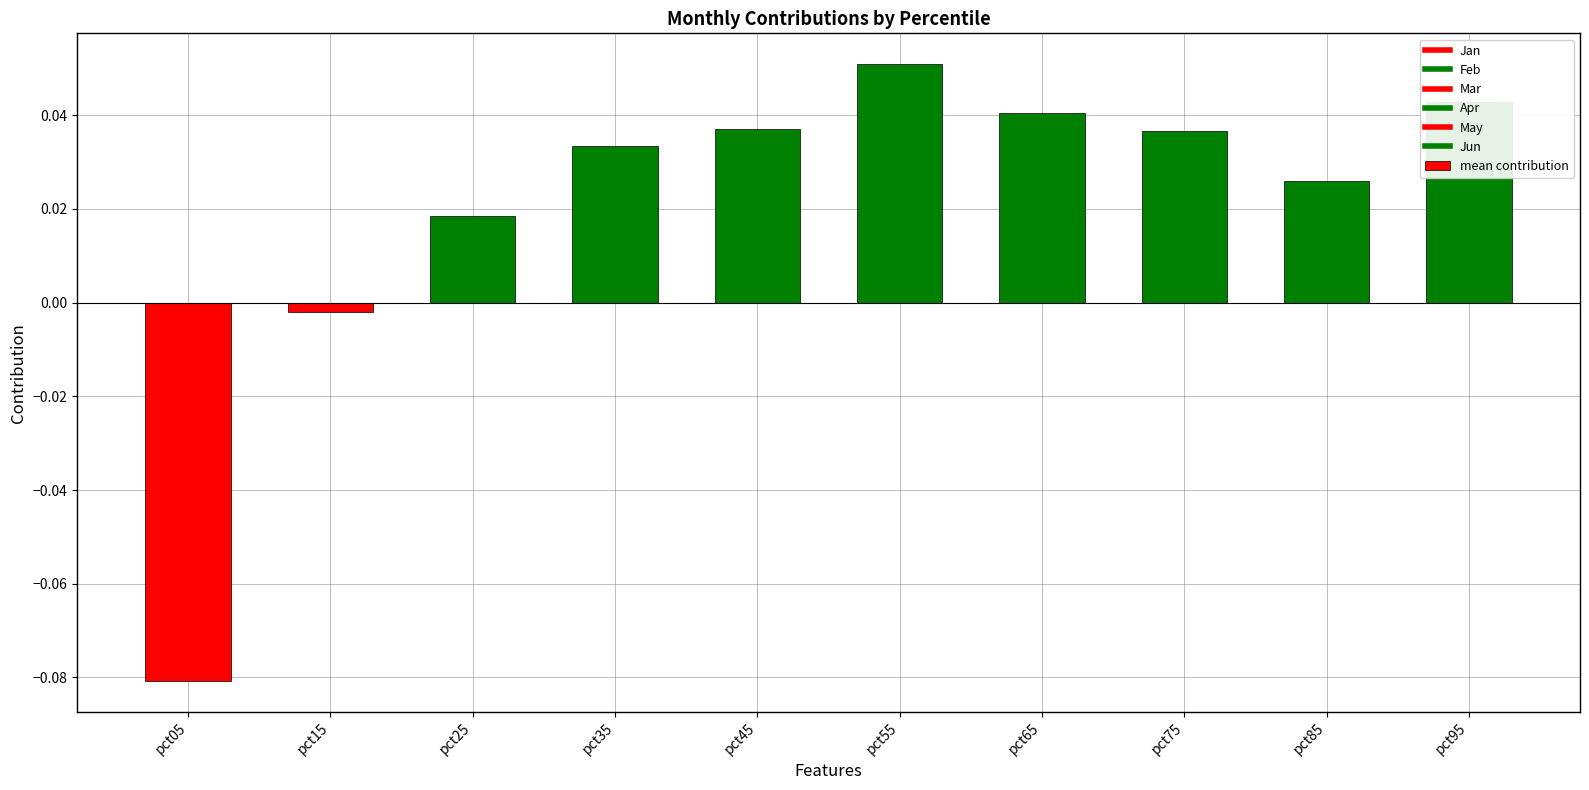

What is the difference between the maximum and minimum values?

0.1